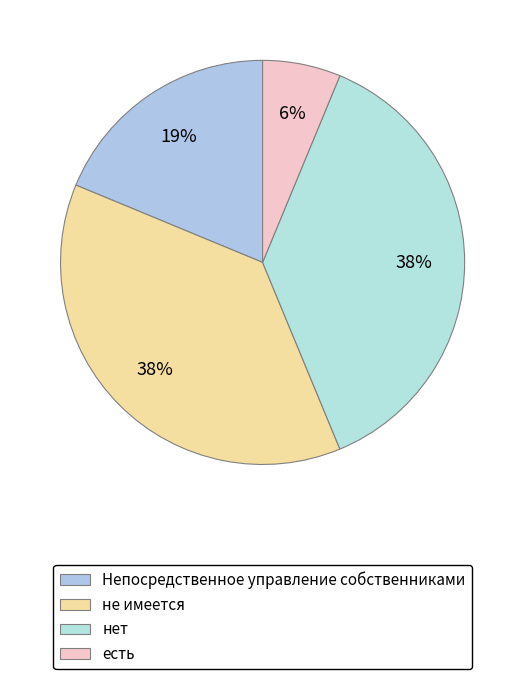

Rank the categories by value from highest to lowest.

не имеется, нет, Непосредственное управление собственниками, есть